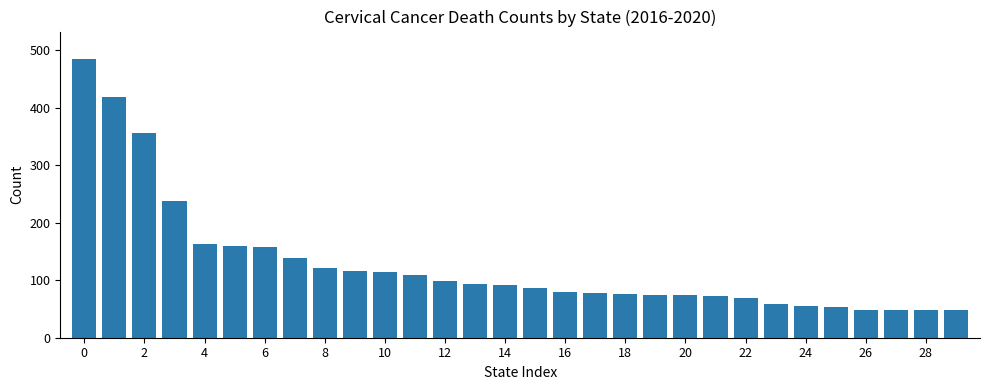

What is the value of the 8th bar from the left?

138